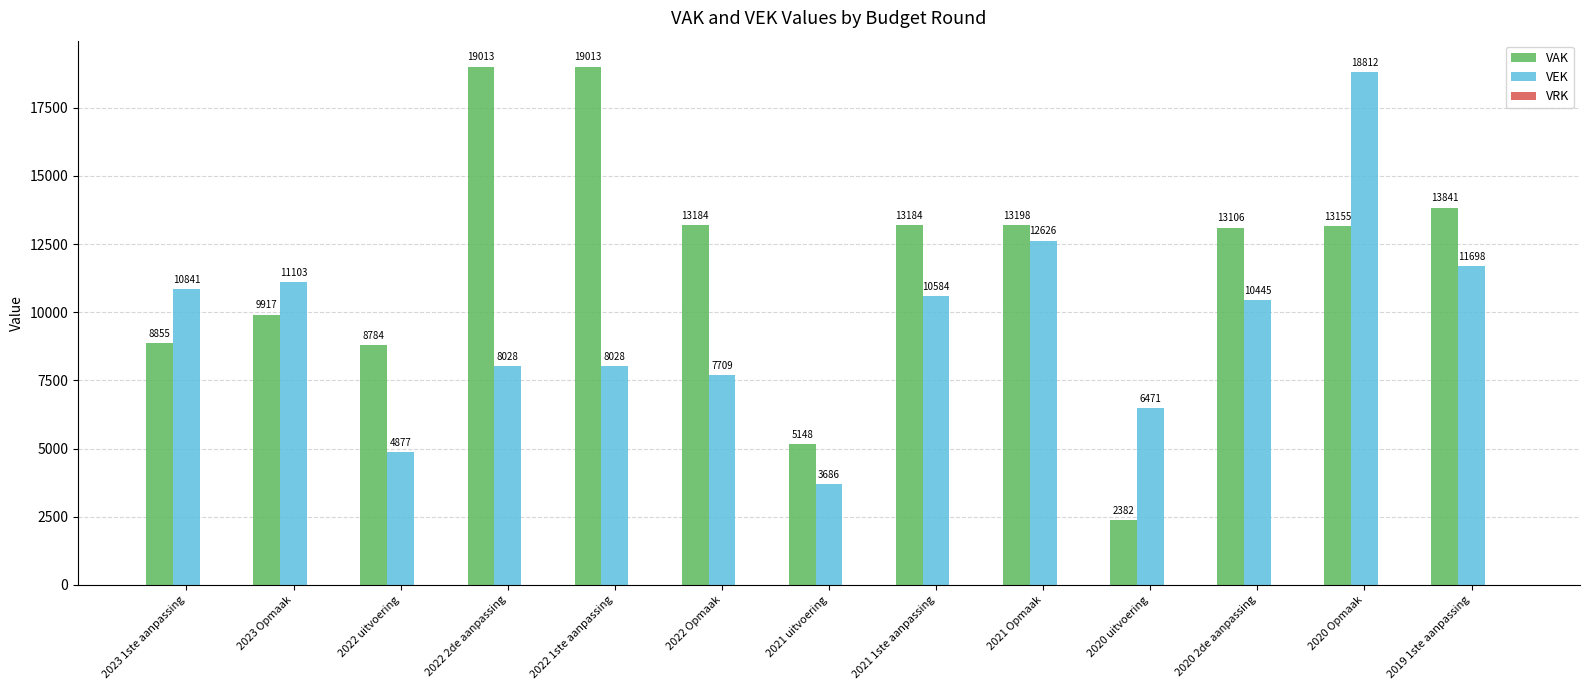

What is the difference between the VAK values at 2022 2de aanpassing and 2022 Opmaak?

5829